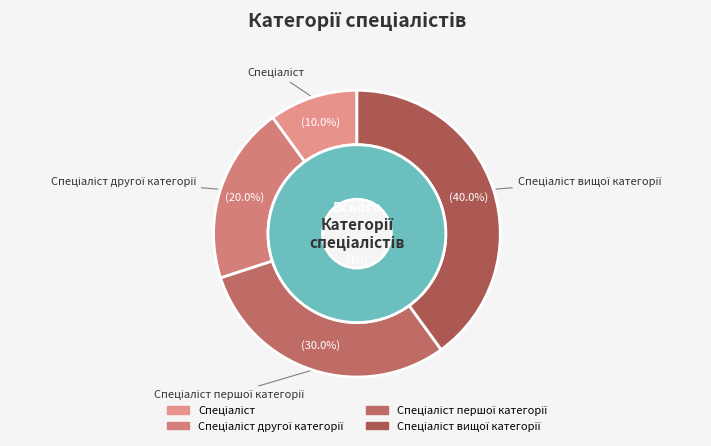

Is there a majority slice in this chart?

No